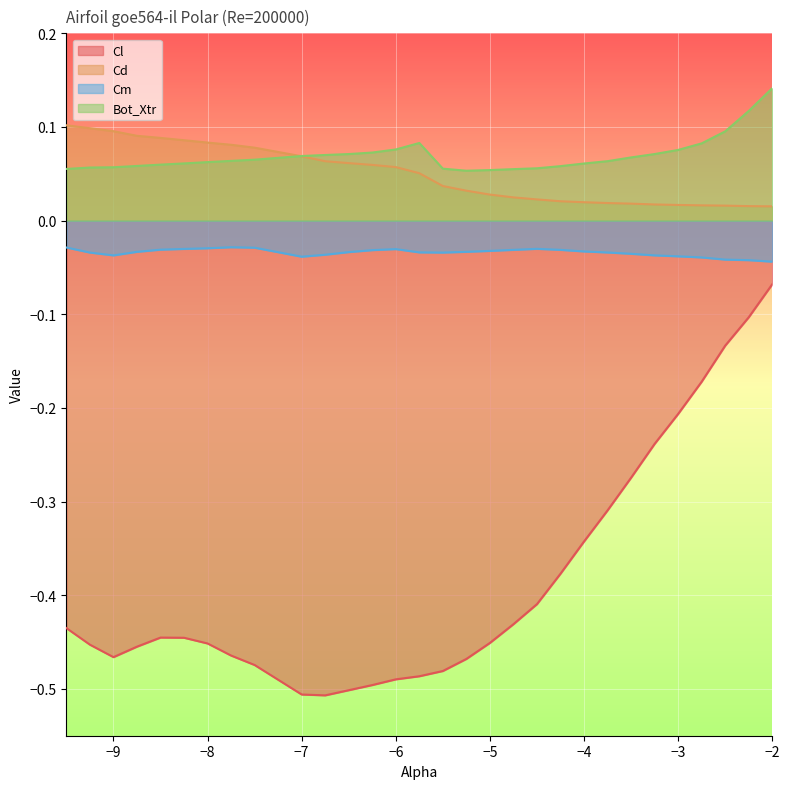

True or false: Cm and Cl intersect in this chart.

False